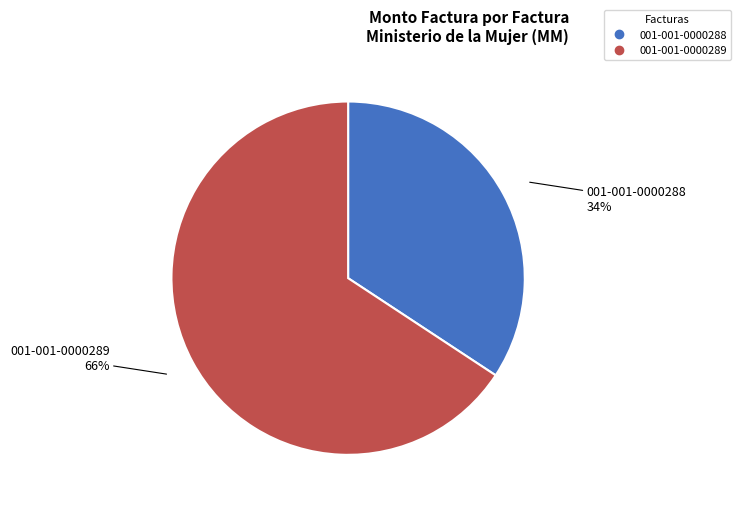

Combined, do 001-001-0000289 and 001-001-0000288 account for over 50%?

Yes